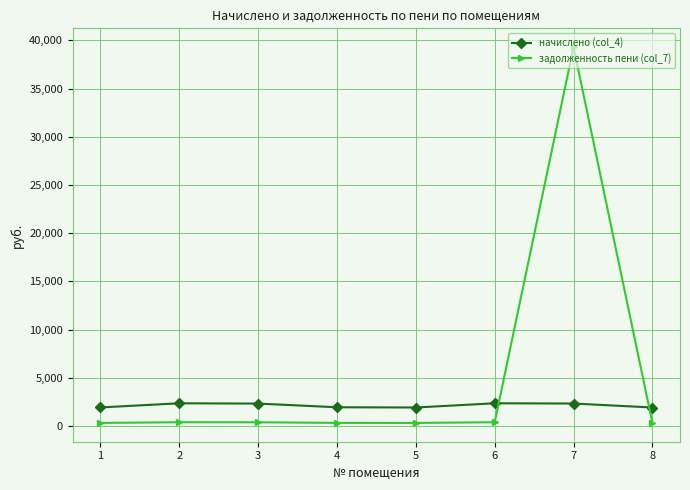

What is the sum of the начислено (col_4) values at 3 and 4?

4272.3